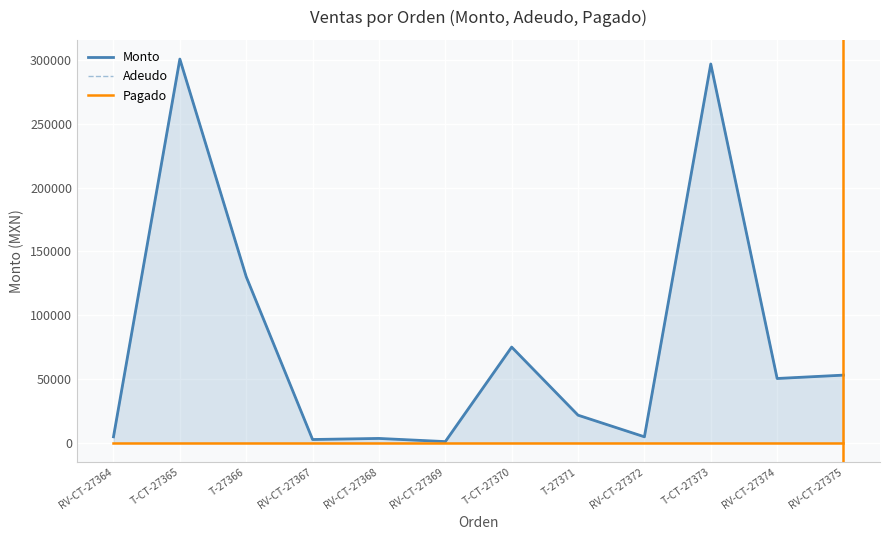

What is the difference between the maximum and minimum values in the Monto series?

299965